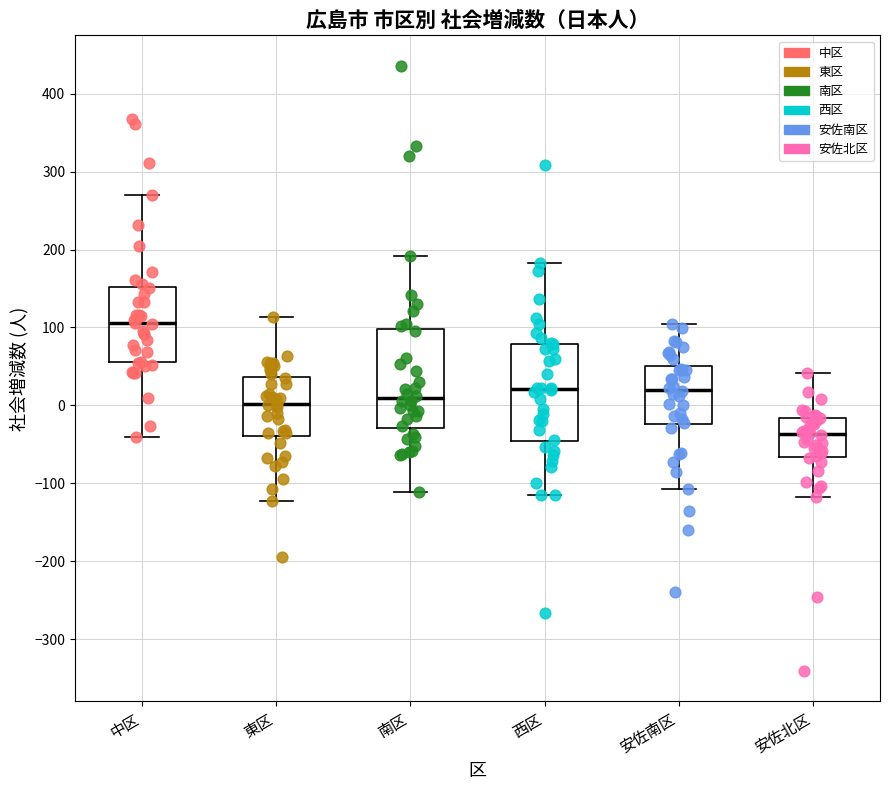

Reading left to right, transcribe this box plot: for each box, give where its median line is, the range the box spans, and where its two whiskers end, as read against the y-axis. The values are not printed on the chart, so give them approximately, as read against the axis.

中区: median 110, box 60 to 150, whiskers -40 to 270
東区: median 0, box -40 to 40, whiskers -120 to 110
南区: median 10, box -30 to 100, whiskers -110 to 190
西区: median 20, box -50 to 80, whiskers -110 to 180
安佐南区: median 20, box -20 to 50, whiskers -110 to 110
安佐北区: median -40, box -70 to -20, whiskers -120 to 40